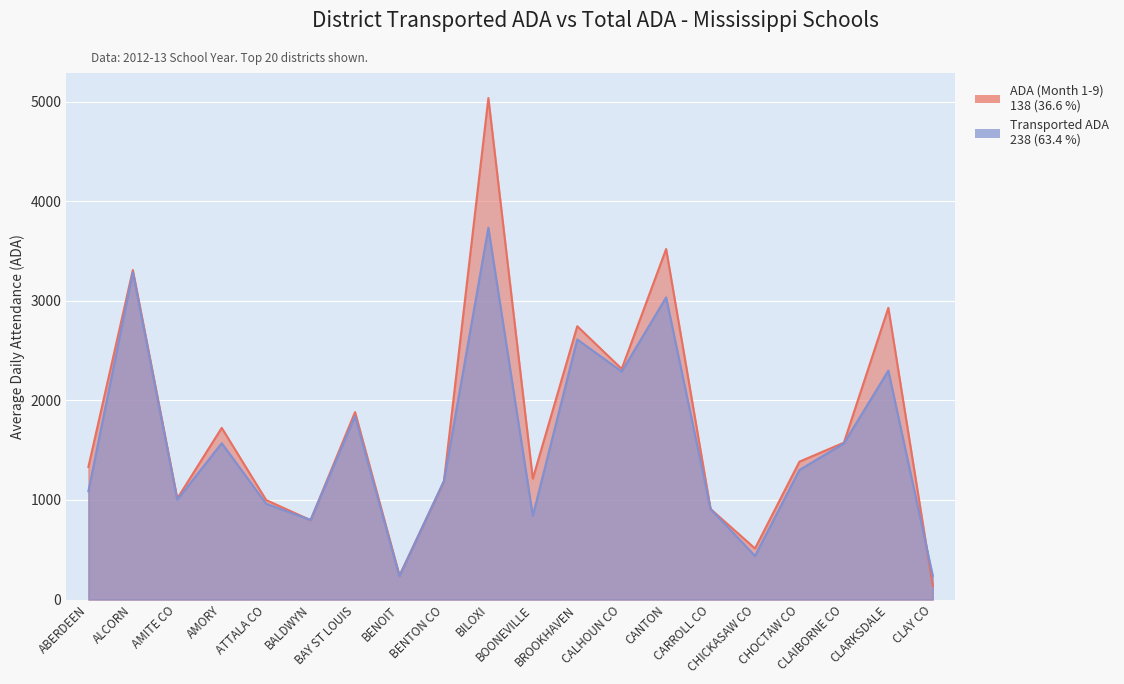

What is the difference between the second highest and second lowest values in the Transported ADA series?

3049.7